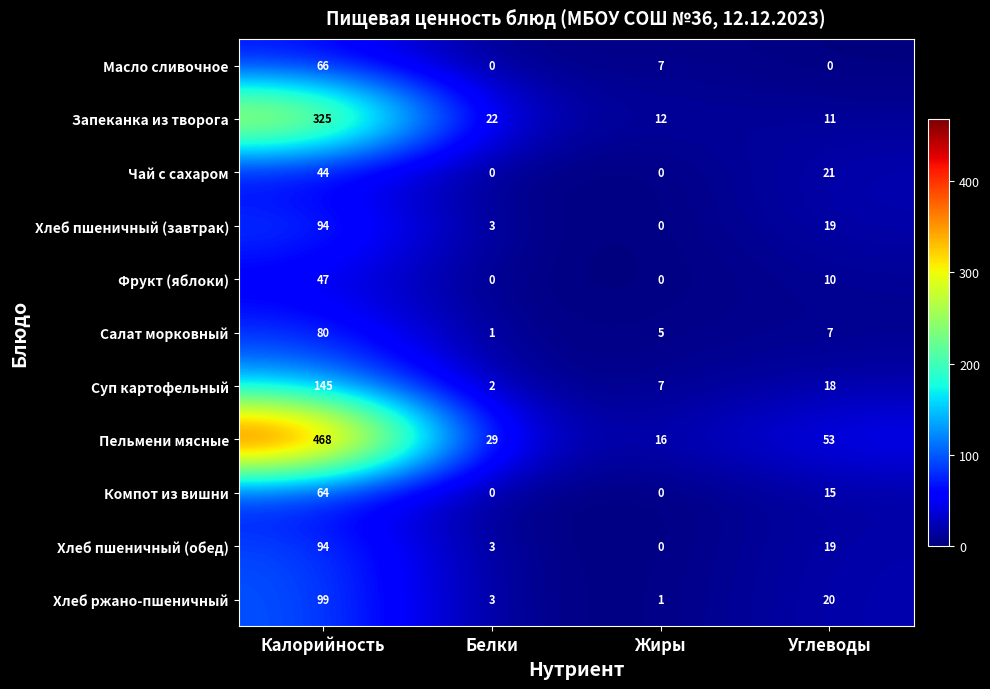

Which series has the largest range (max minus min)?

Пельмени мясные